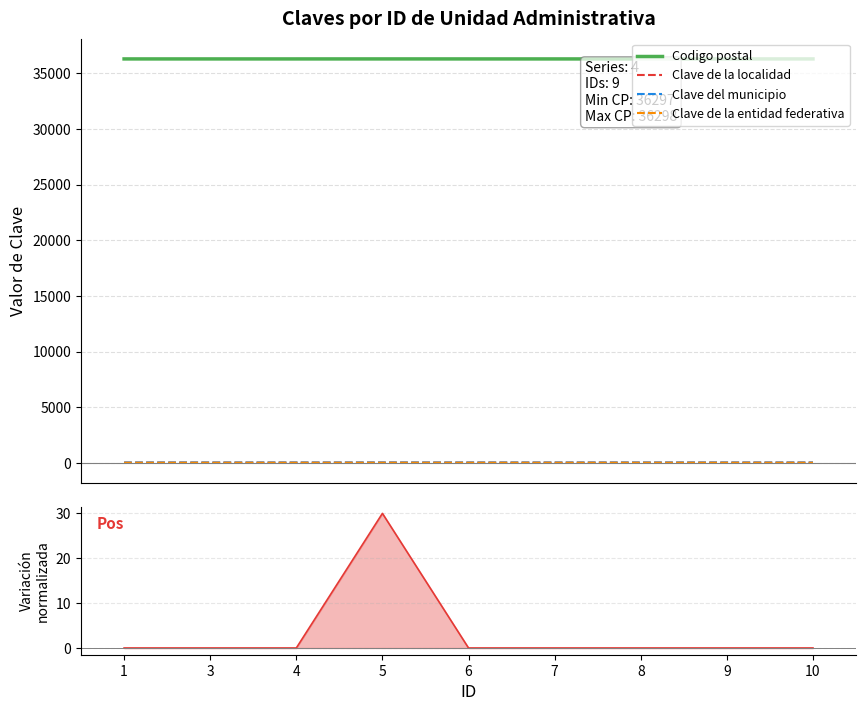

What is the approximate value of Clave de la localidad at 5?

18